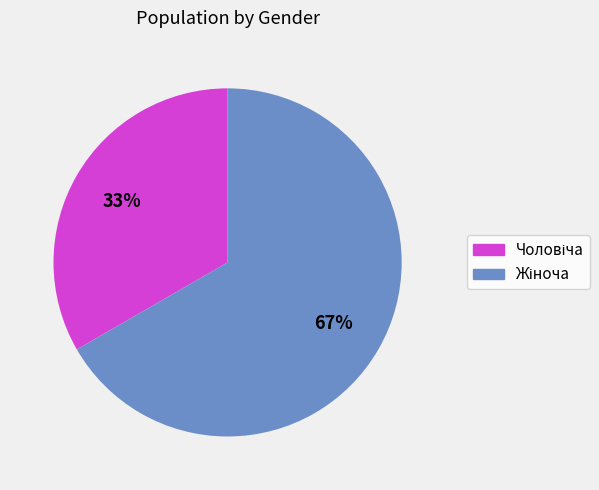

To the nearest percent, what is the average slice percentage?

50%